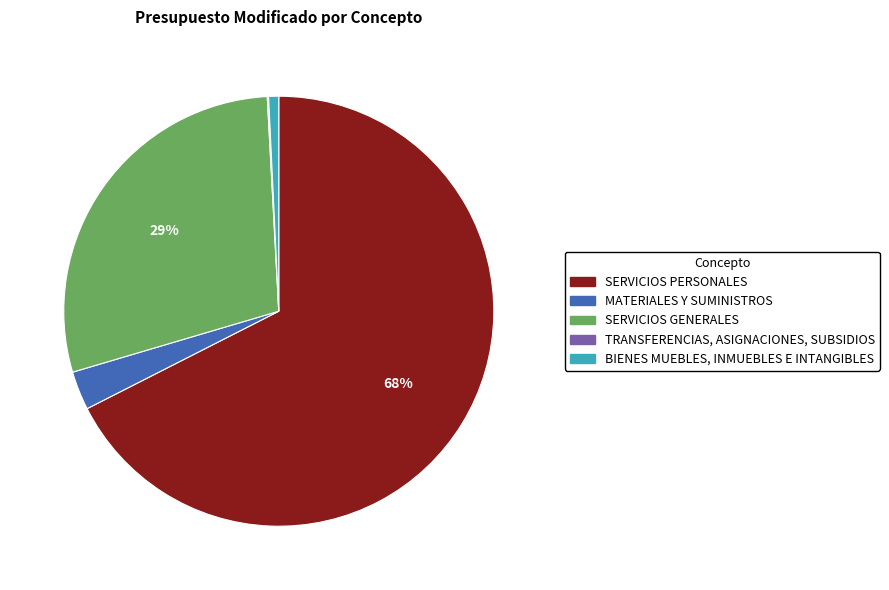

To the nearest percent, what portion does SERVICIOS GENERALES represent?

29%